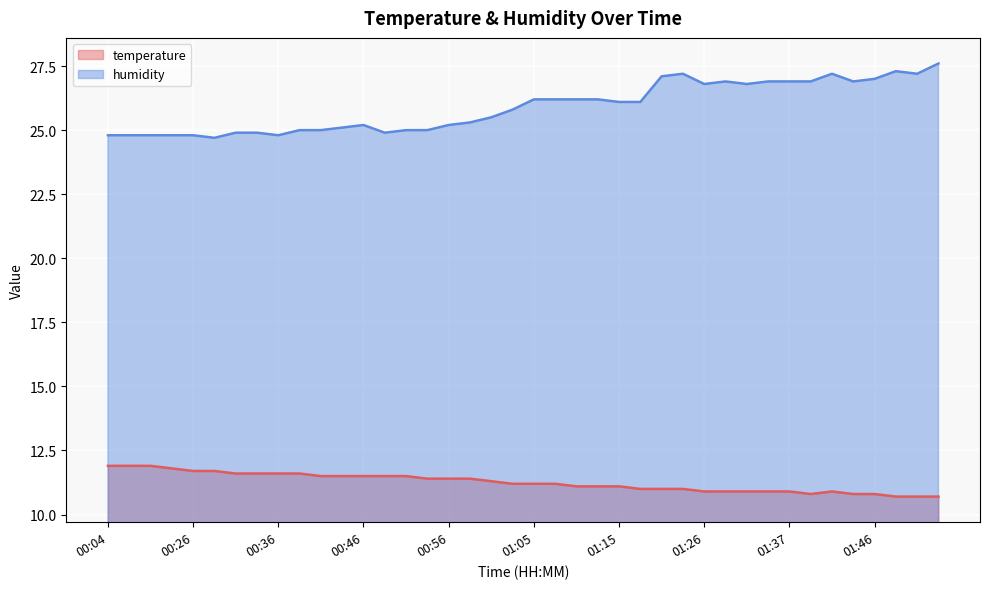

At how many categories does at least one series exceed 25?

26